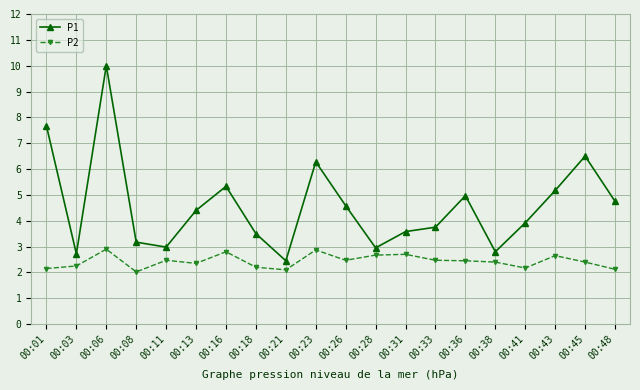

At 00:43, list the series in order from largest to smallest.

P1, P2